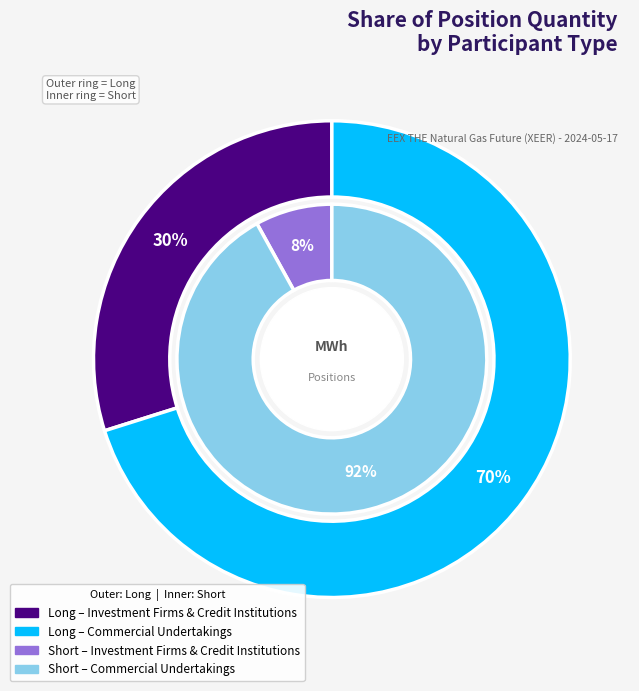

To the nearest percent, what portion does Investment Firms & Credit Institutions represent?

8%